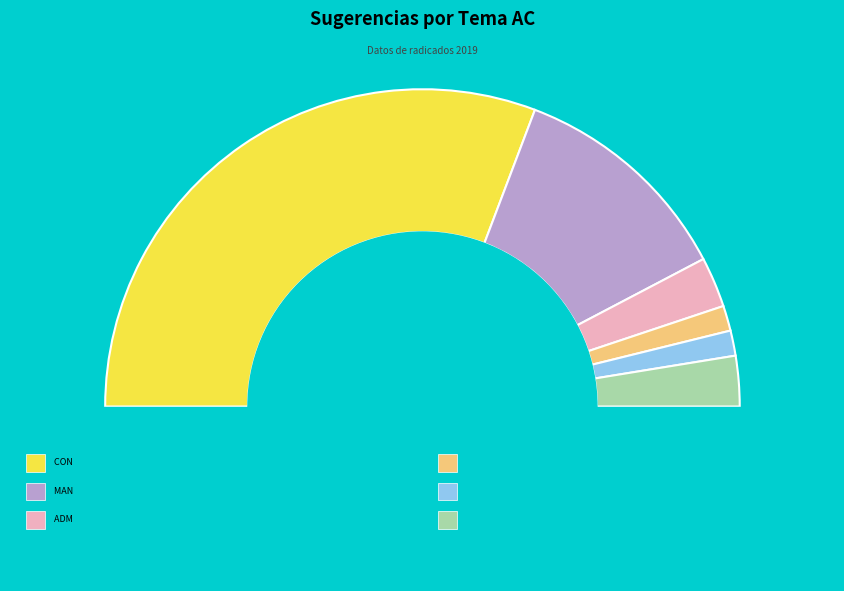

What is the smallest slice in the pie chart?

FERREO